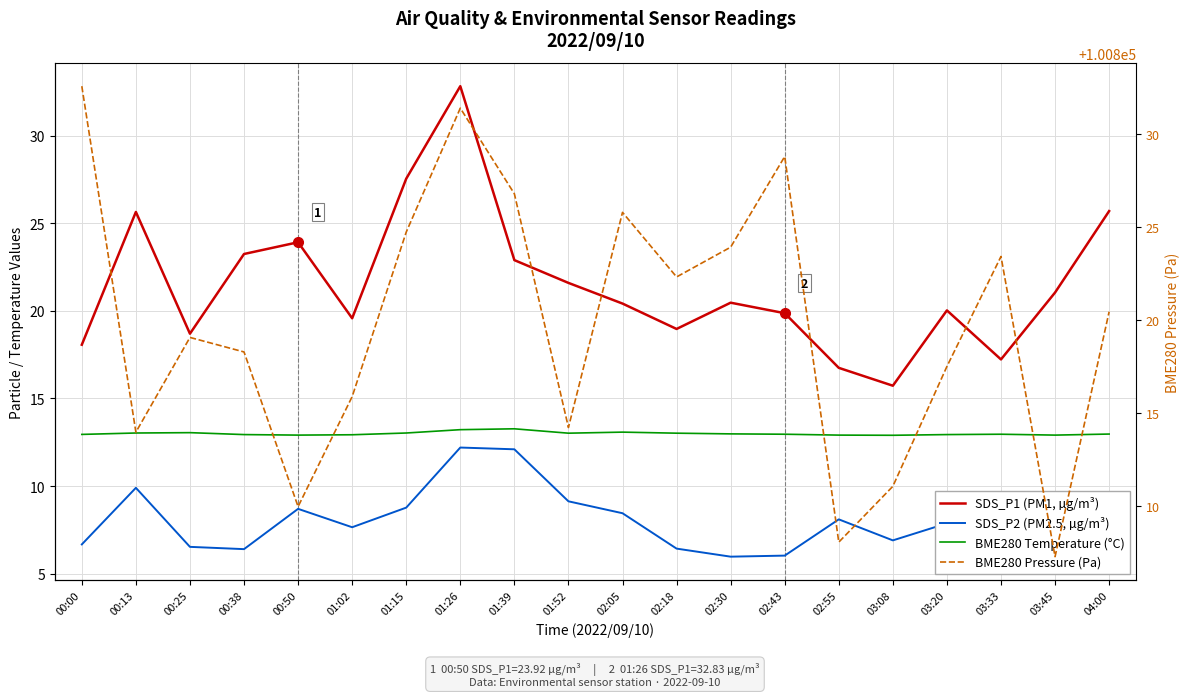

Rank the series at 01:15 from lowest to highest value.

SDS_P2 (PM2.5, µg/m³), BME280 Temperature (°C), SDS_P1 (PM1, µg/m³), BME280 Pressure (Pa)